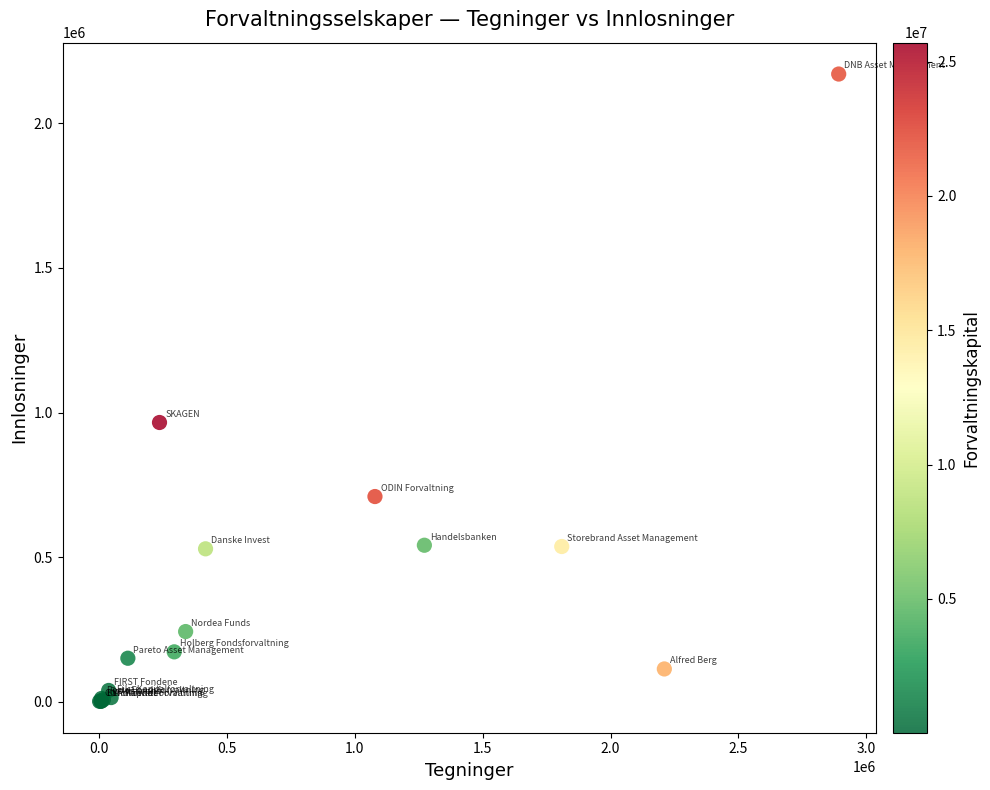

What Y value in the scatter plot is closest to 1085738?

965454.0